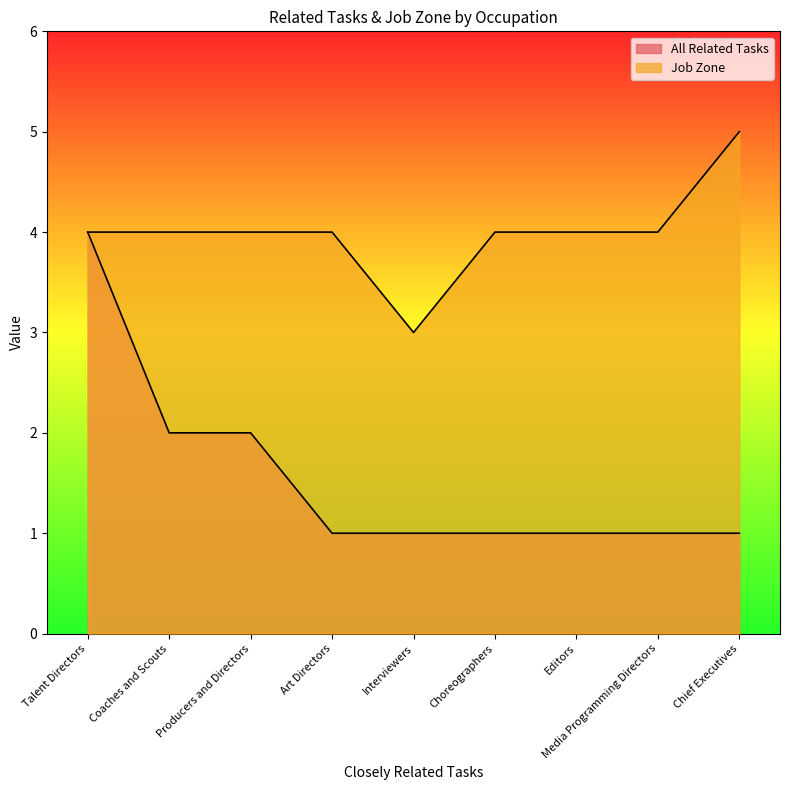

What is the average value of the Job Zone series?

4